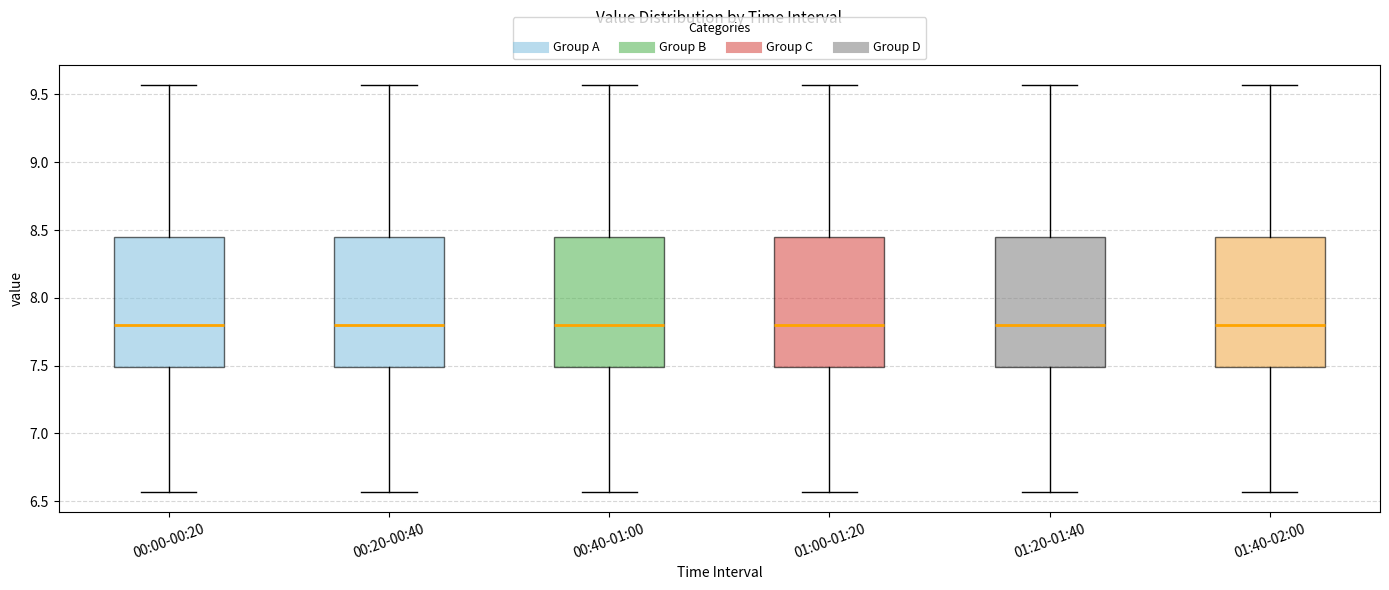

Reading left to right, transcribe this box plot: for each box, give where its median line is, the range the box spans, and where its two whiskers end, as read against the y-axis. The values are not printed on the chart, so give them approximately, as read against the axis.

00:00-00:20: median 7.80, box 7.50 to 8.45, whiskers 6.55 to 9.55
00:20-00:40: median 7.80, box 7.50 to 8.45, whiskers 6.55 to 9.55
00:40-01:00: median 7.80, box 7.50 to 8.45, whiskers 6.55 to 9.55
01:00-01:20: median 7.80, box 7.50 to 8.45, whiskers 6.55 to 9.55
01:20-01:40: median 7.80, box 7.50 to 8.45, whiskers 6.55 to 9.55
01:40-02:00: median 7.80, box 7.50 to 8.45, whiskers 6.55 to 9.55